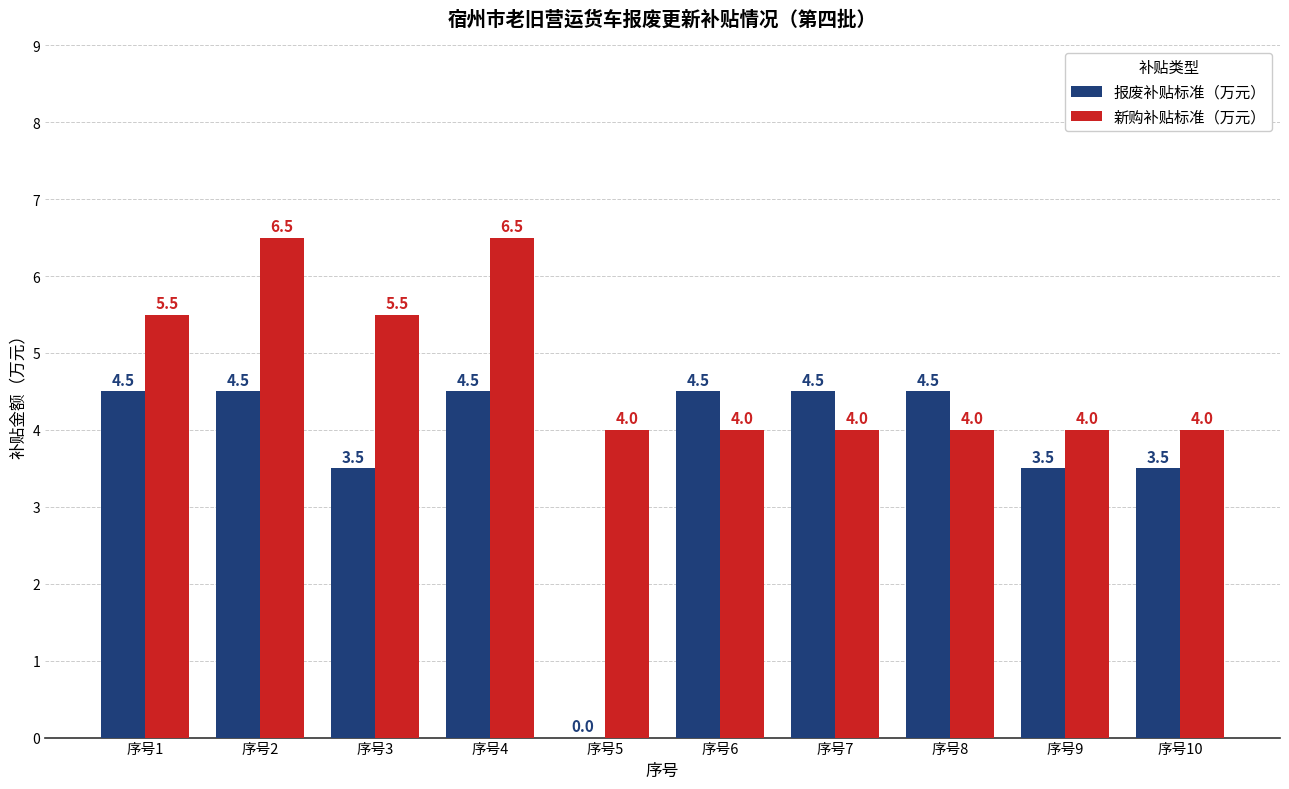

What are all the series names shown in the legend?

报废补贴标准（万元）, 新购补贴标准（万元）